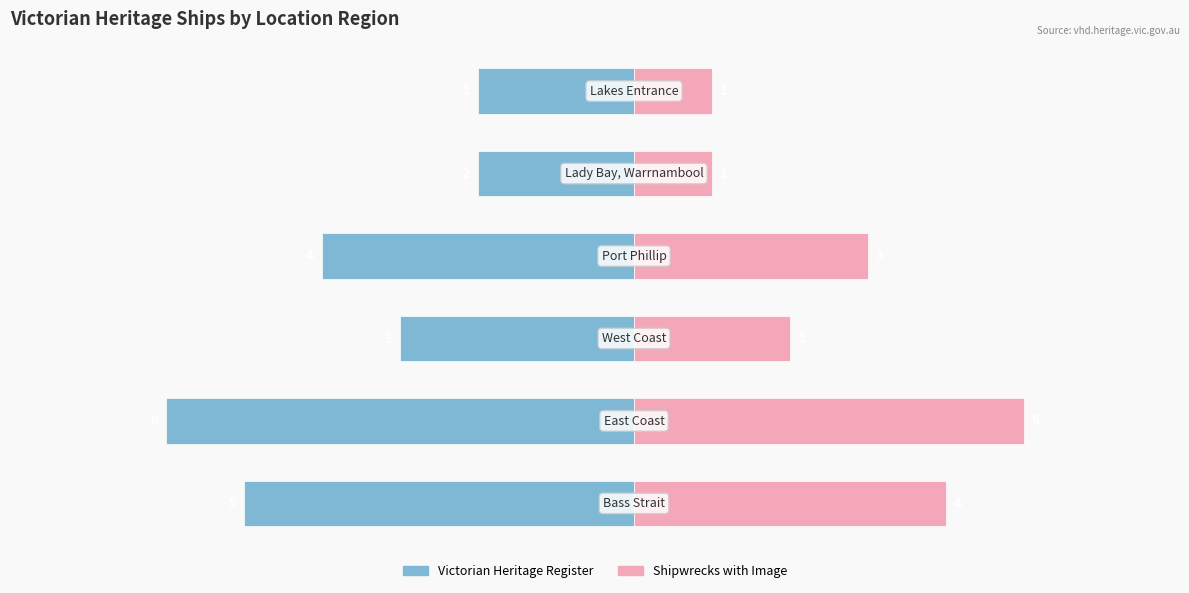

Reading left to right, what are all the values shown in this chart?

Victorian Heritage Register: -5	-6	-3	-4	-2	-2
Shipwrecks with Image: 4	5	2	3	1	1